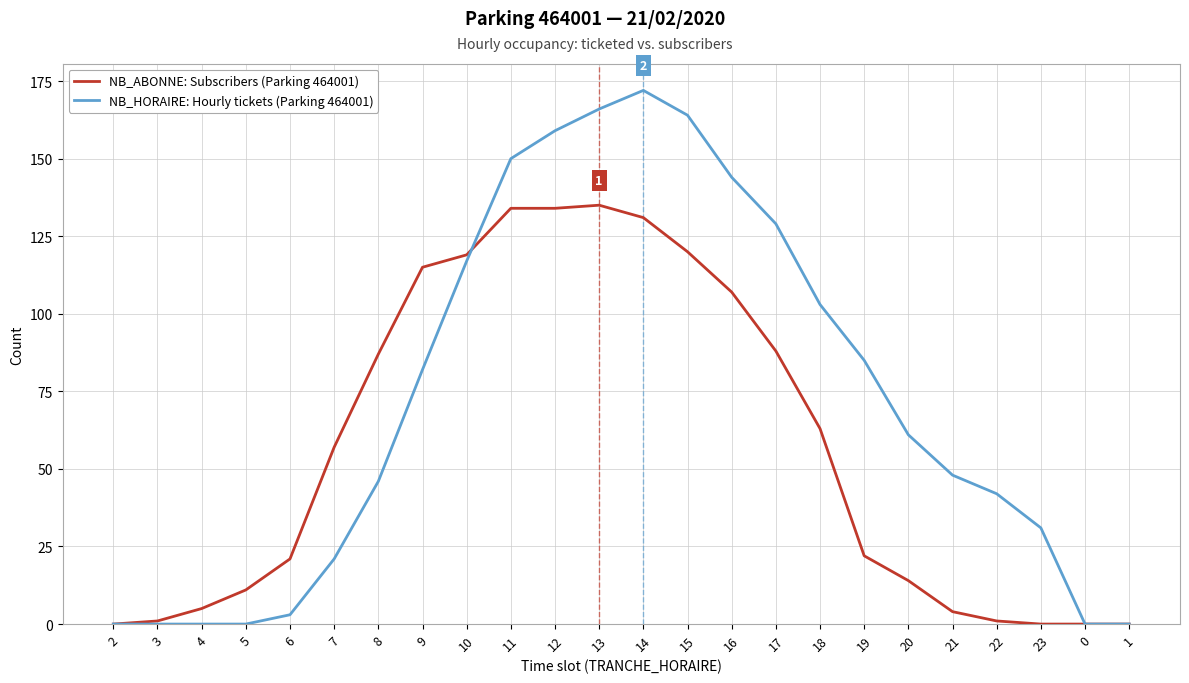

True or false: NB_HORAIRE: Hourly tickets (Parking 464001) has a value of 61 at 20.

True